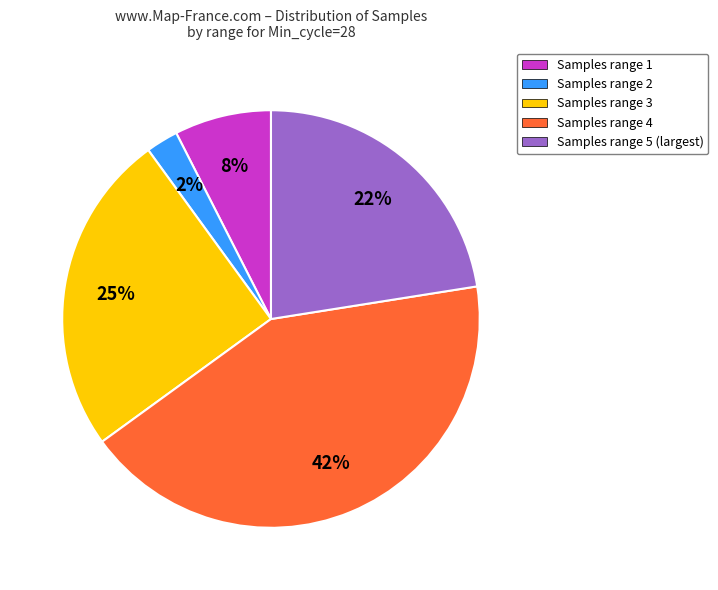

Is there any slice that represents more than half of the pie?

No